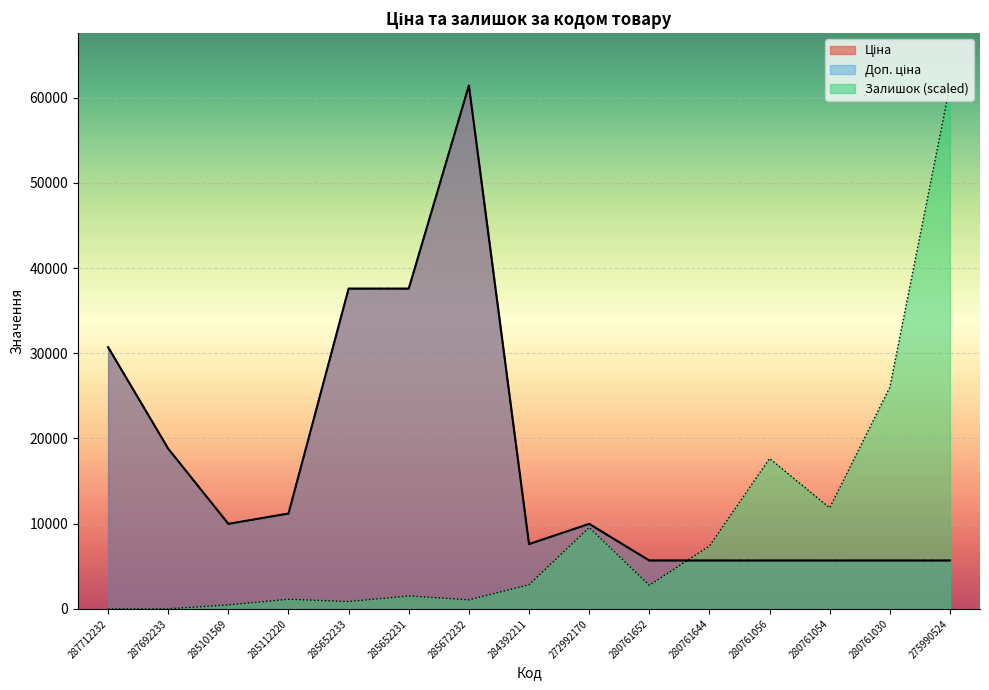

Between 285101569 and 272992170, which series saw the biggest shift?

Залишок